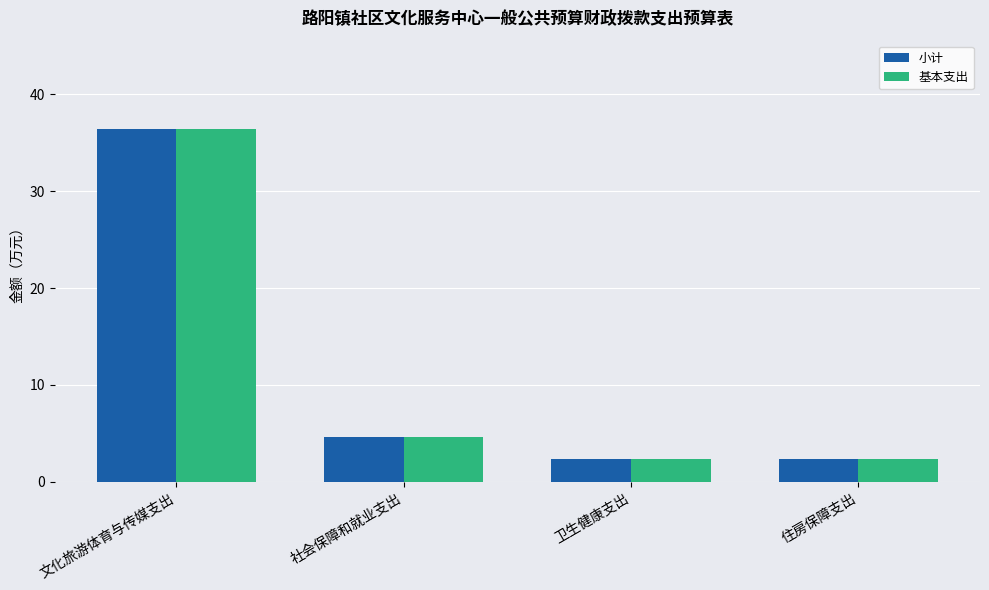

At which category is the sum across all series the highest?

文化旅游体育与传媒支出